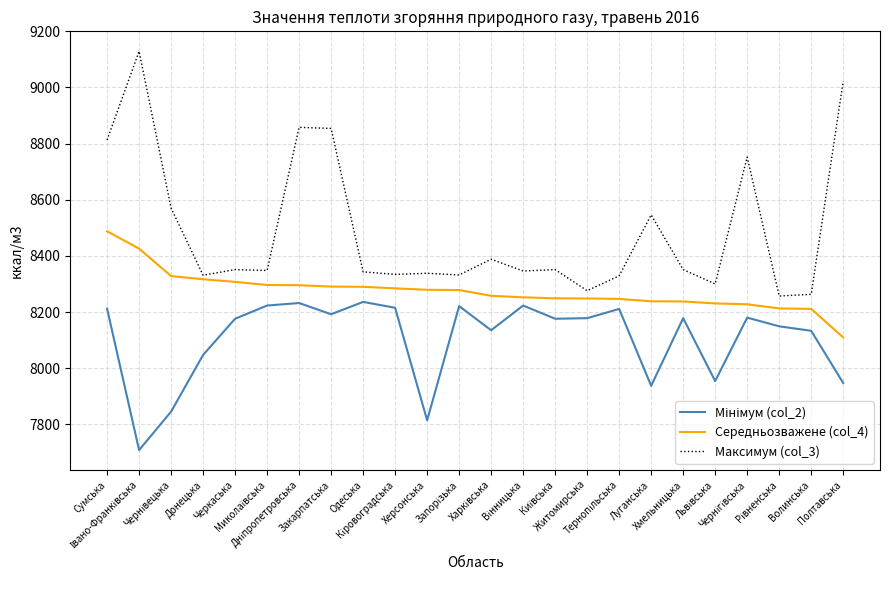

Which series has the largest total across all categories?

Максимум (col_3)